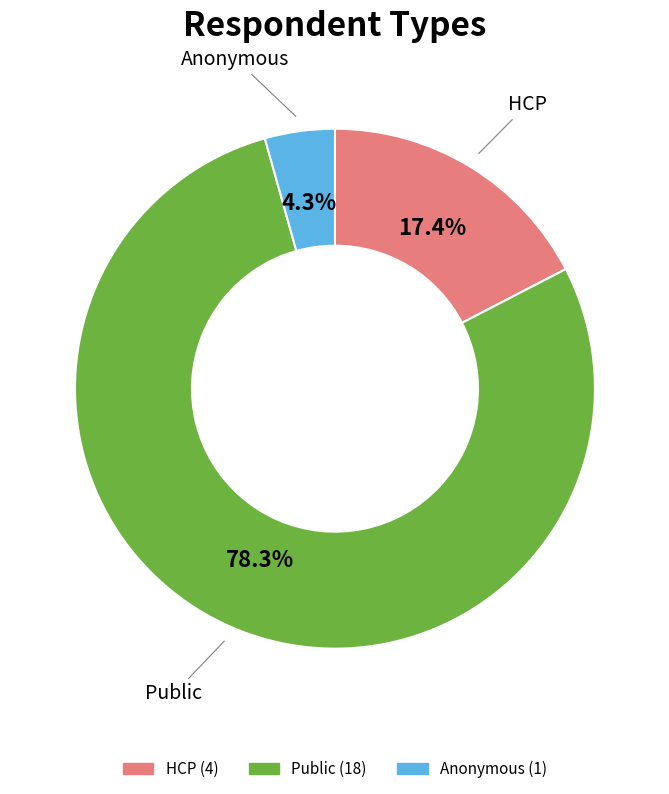

Is there a majority slice in this chart?

Yes